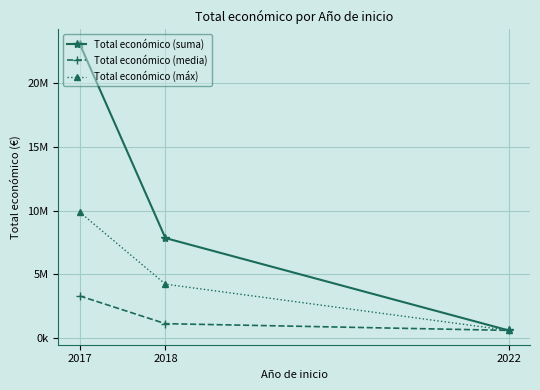

The Total económico (media) series shows 593713.0 at 2022. True or false?

True